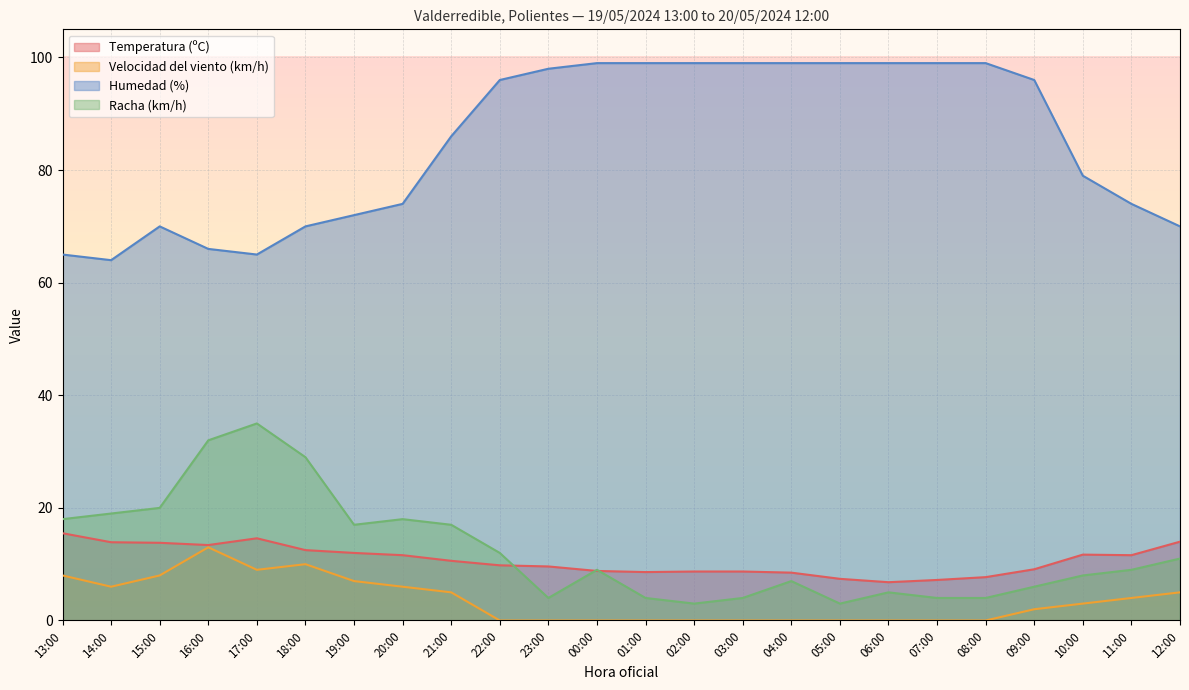

How many interior local valleys does the Velocidad del viento (km/h) series have?

2